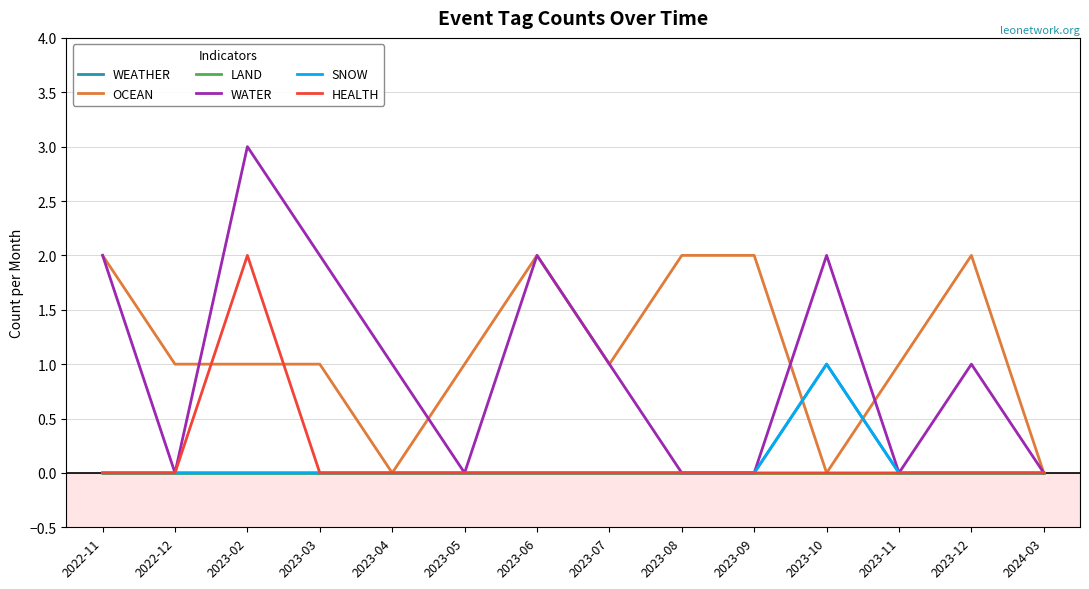

What is the label of the 1st point from the right?

2024-03